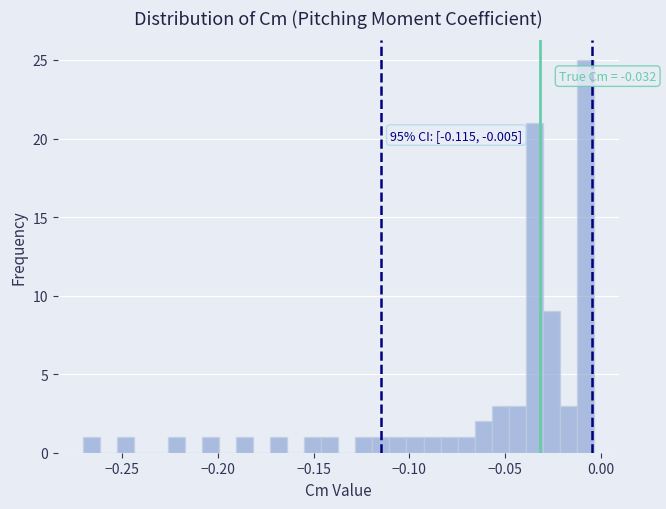

Read against the x-axis, roughly where is the centre of the tallest bar?

-0.010